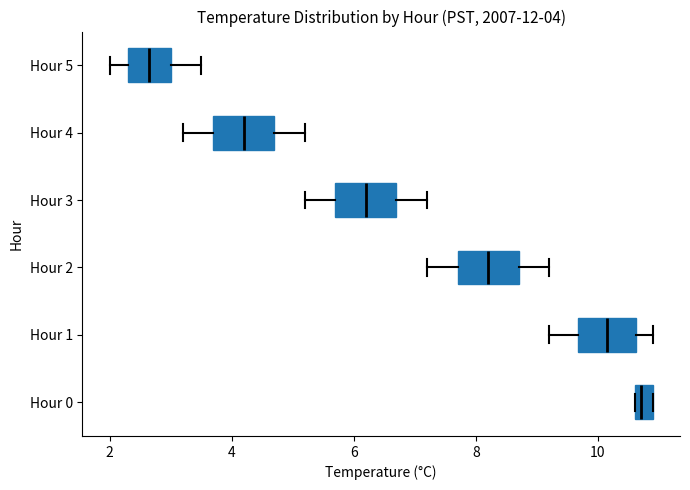

Which box's median line is the furthest to the left?

Hour 5